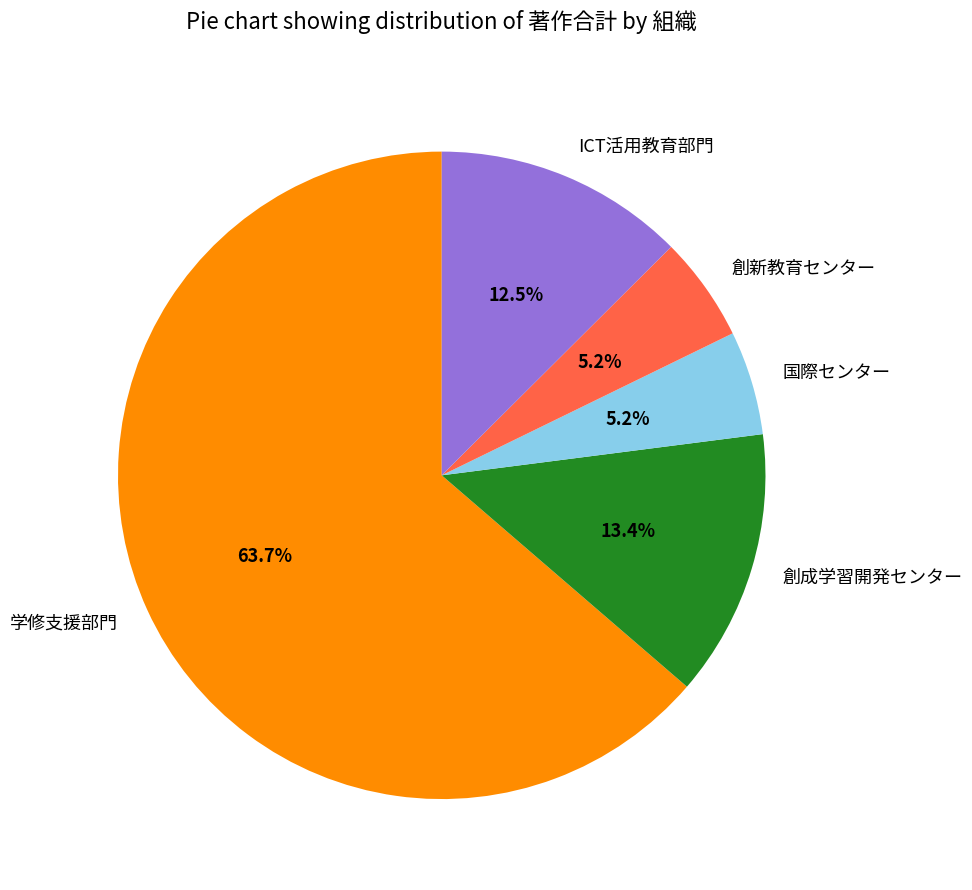

Is it true that 創新教育センター is 1% of the pie?

False